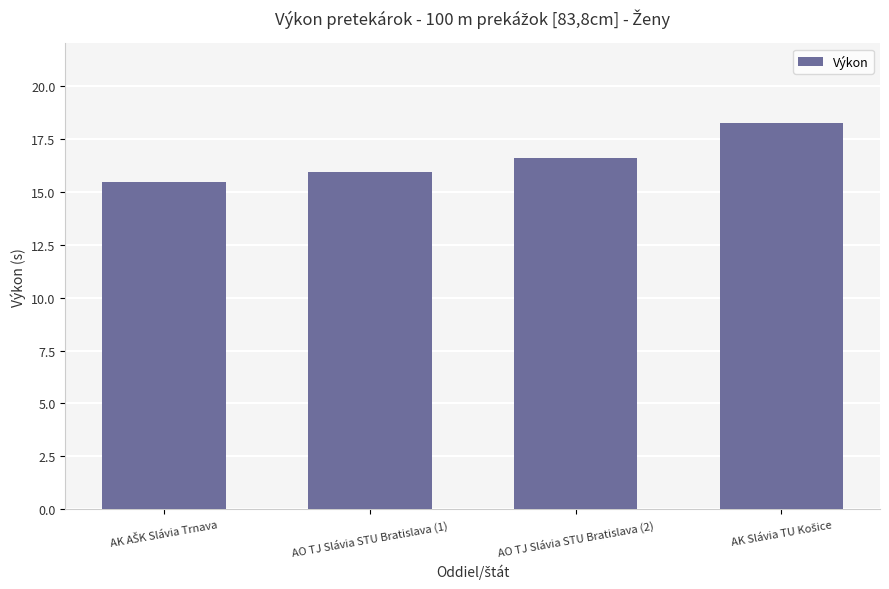

True or false: the data shows 26.5 at AO TJ Slávia STU Bratislava (1).

False